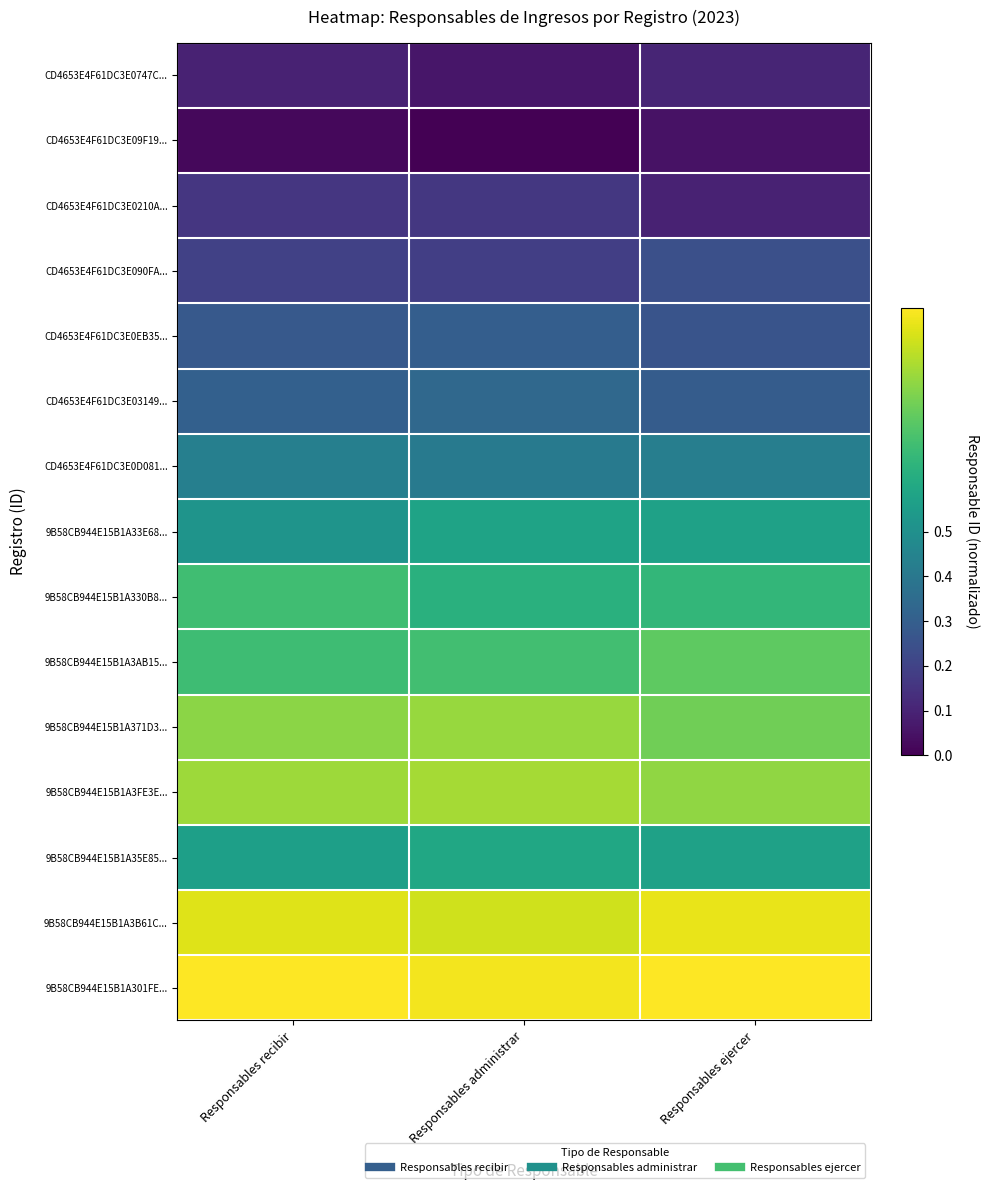

How many series are shown in this chart?

15